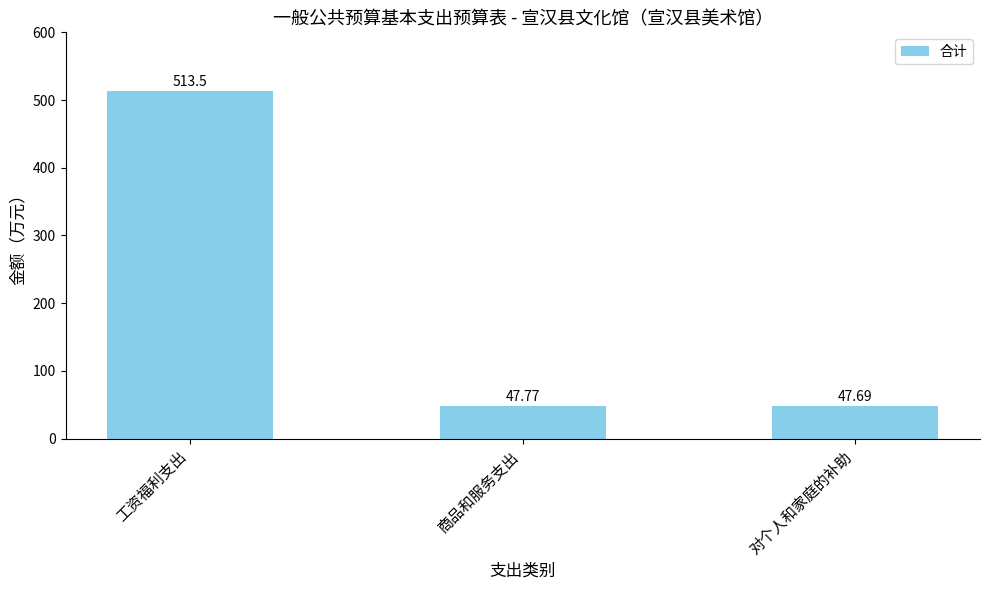

Which category has the highest value across all series?

工资福利支出